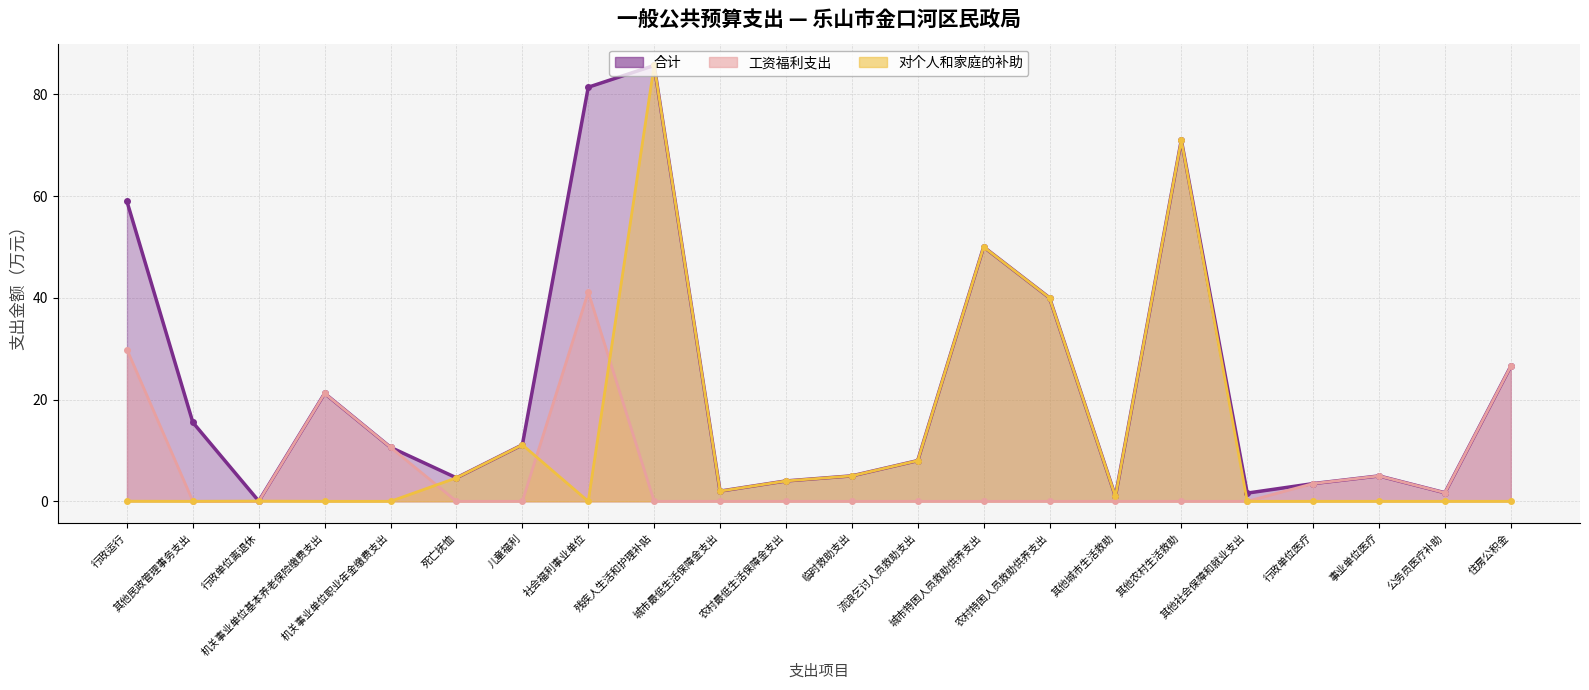

Which has a higher value, 住房公积金 or 临时救助支出?

住房公积金